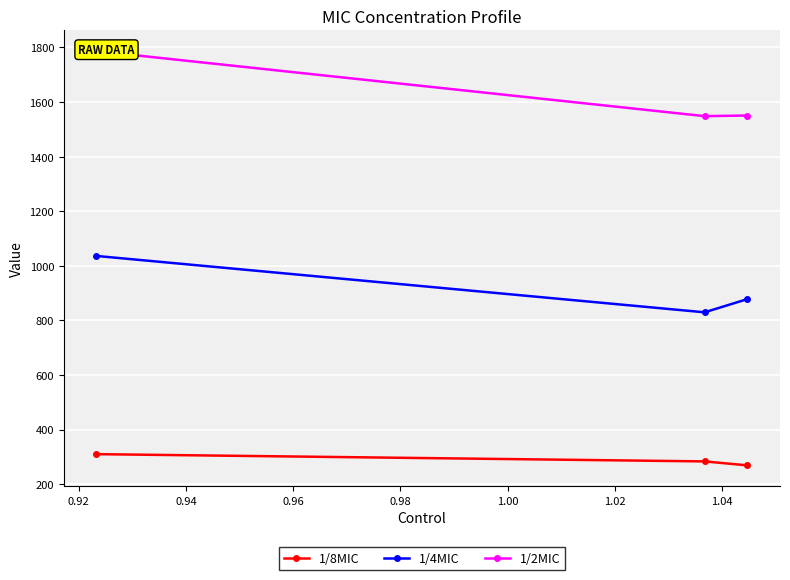

What is the value of the 1/8MIC point at the 3rd from the left?

268.6